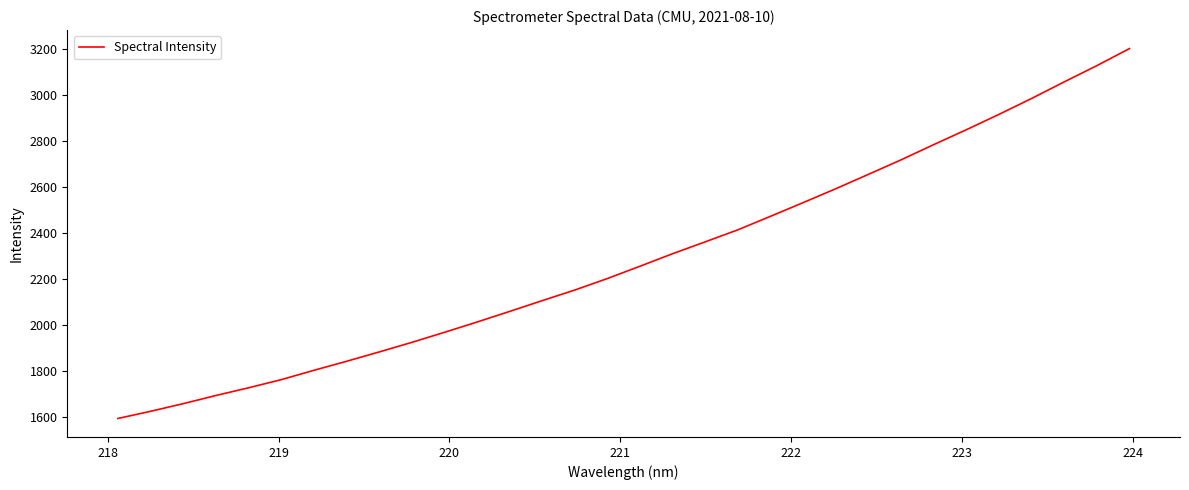

What is the difference between the second highest and minimum values?

1534.0